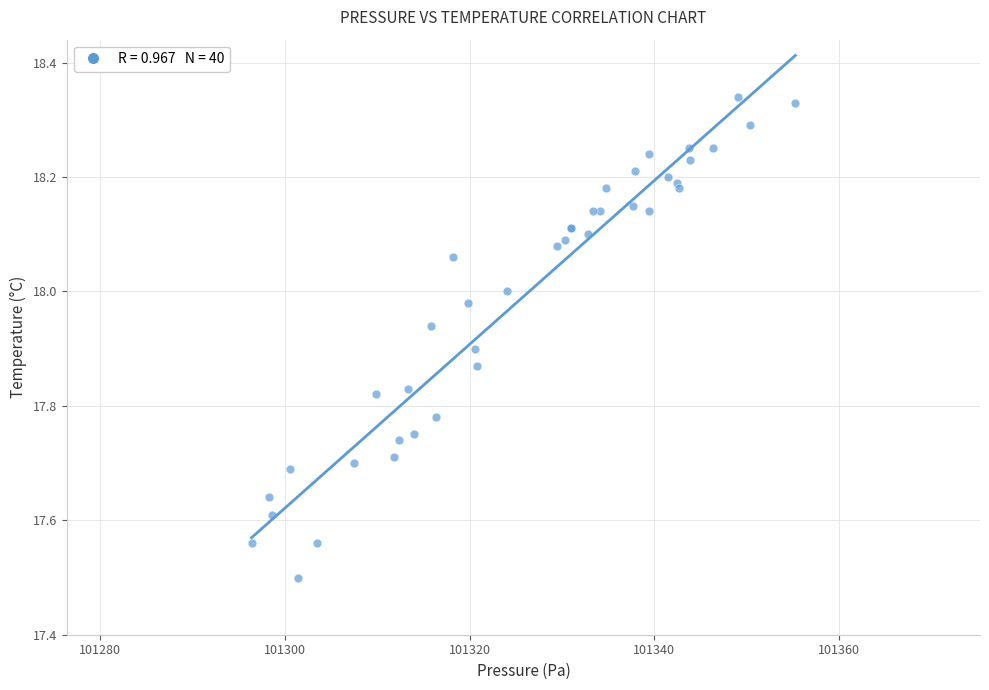

What Y value in the scatter plot is closest to 17?

17.5